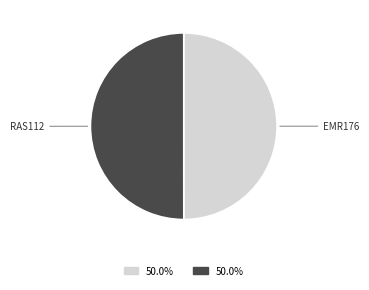

Approximately how many times larger is the value at EMR176 compared to RAS112?

1.0